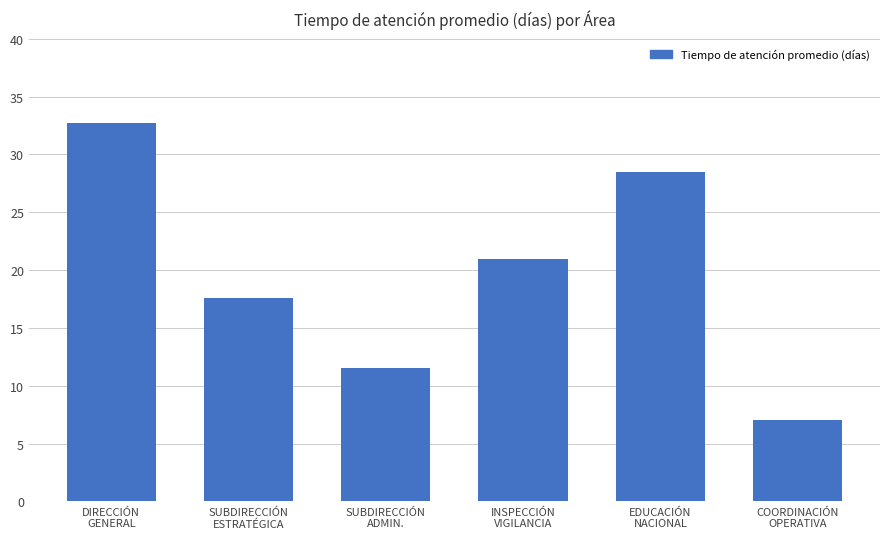

Rank the categories by value from lowest to highest.

COORDINACIÓN
OPERATIVA, SUBDIRECCIÓN
ADMIN., SUBDIRECCIÓN
ESTRATÉGICA, INSPECCIÓN
VIGILANCIA, EDUCACIÓN
NACIONAL, DIRECCIÓN
GENERAL